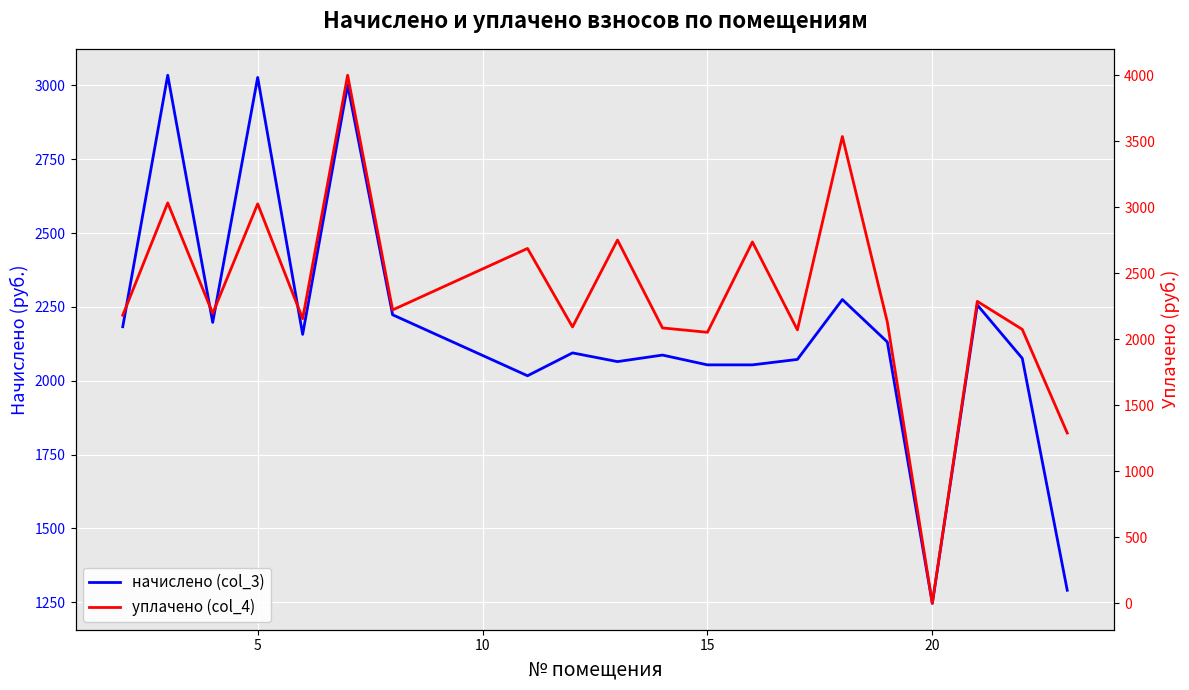

True or false: начислено (col_3) and уплачено (col_4) intersect in this chart.

True